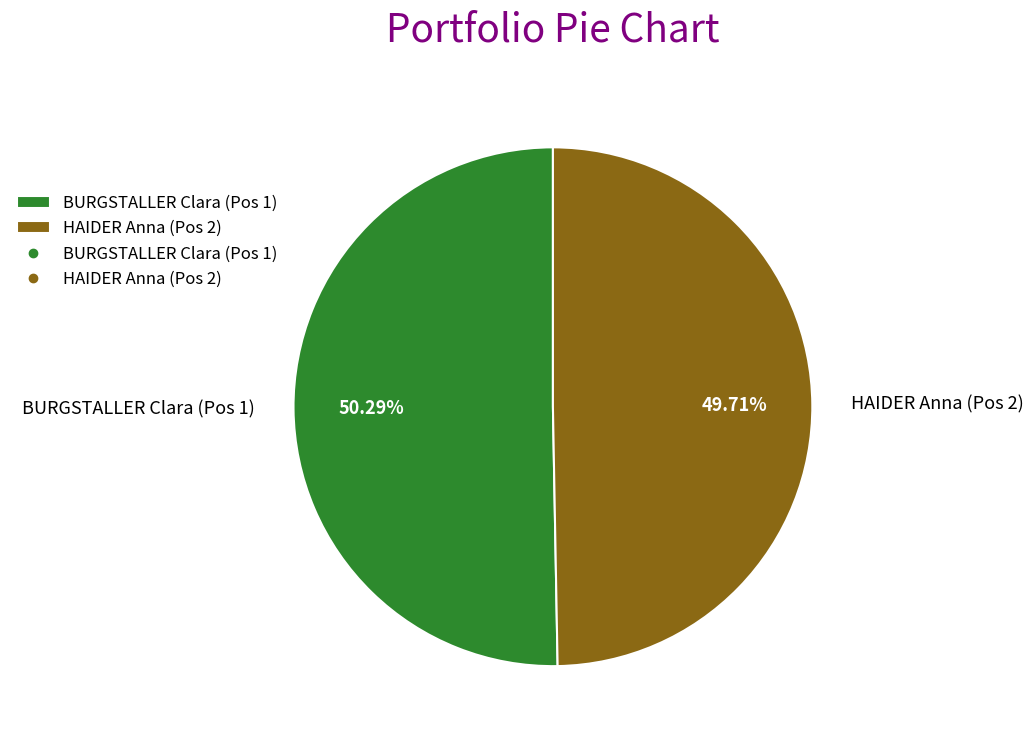

Approximately how many times larger is the value at HAIDER Anna (Pos 2) compared to BURGSTALLER Clara (Pos 1)?

1.0